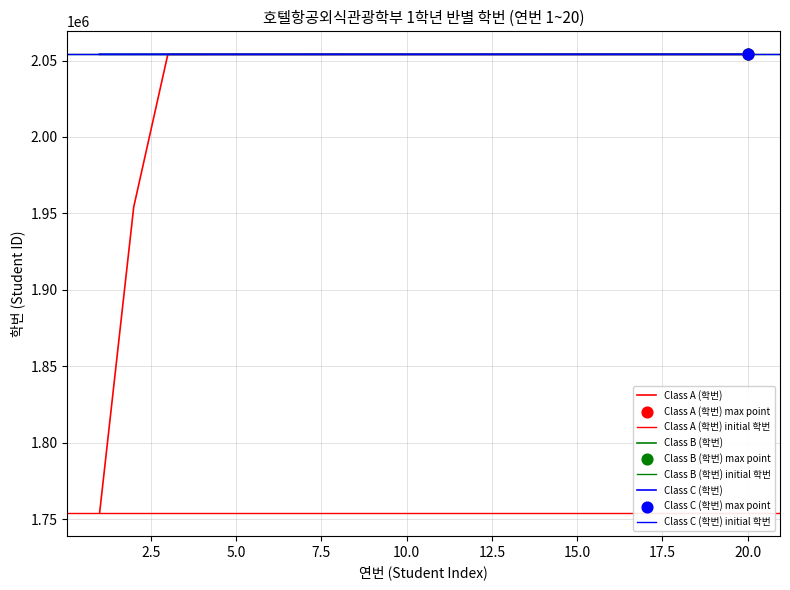

Which series has the largest Y range (max minus min)?

Class A (학번)